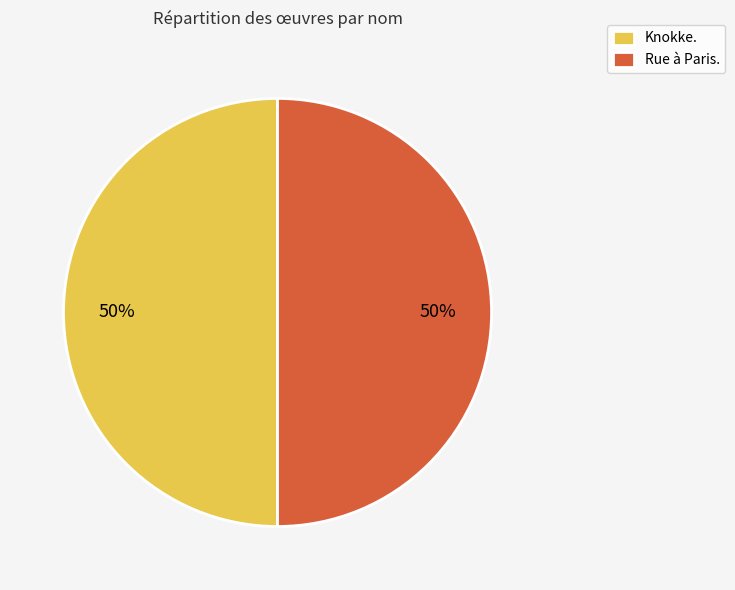

What is the ratio of the value at Rue à Paris. to the value at Knokke.?

1.0